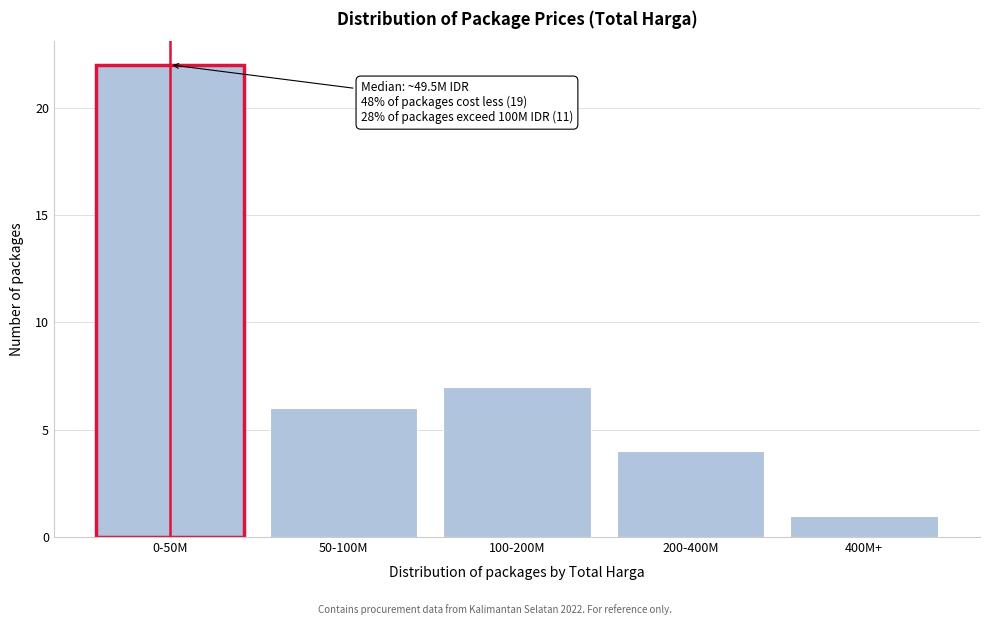

Reading left to right, what are all the values shown in this chart?

0-50M=22	50-100M=6	100-200M=7	200-400M=4	400M+=1